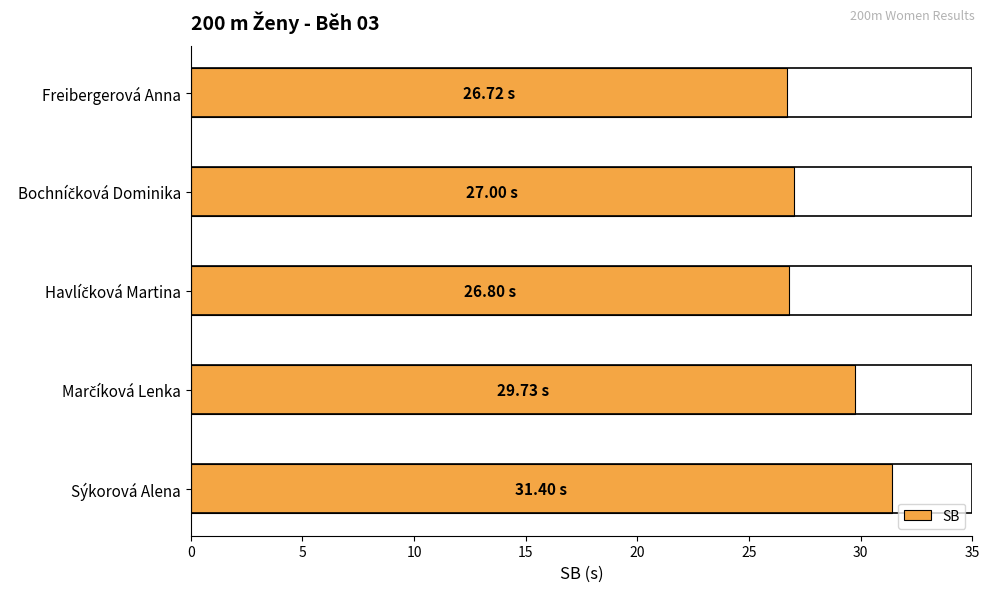

What is the difference between the maximum and second lowest values?

4.6